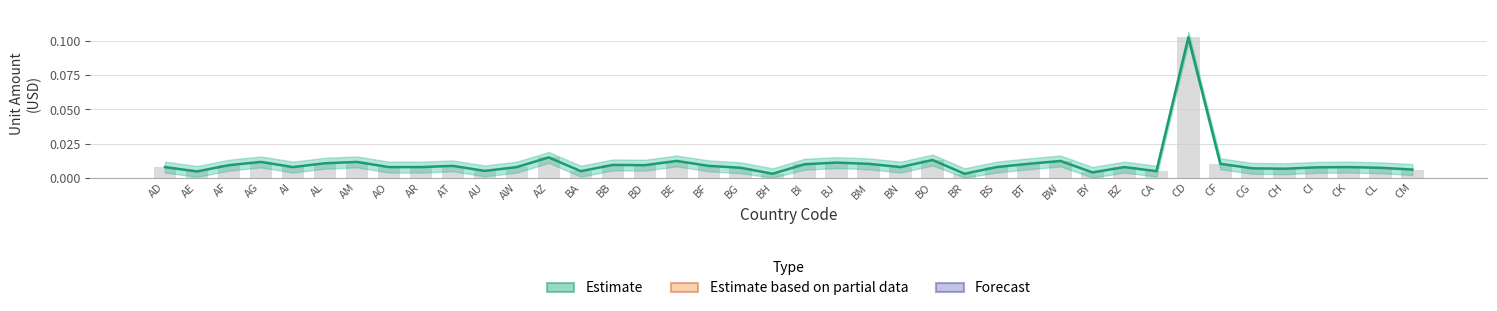

Rank the categories by value from highest to lowest.

CD, AZ, BO, BE, BW, AG, AM, BJ, AL, BM, BT, CF, BI, BB, AF, BD, AT, BF, AD, AI, AO, AR, AW, BN, BS, BZ, CK, CI, BG, CL, CG, CH, CM, AU, BA, CA, AE, BY, BH, BR